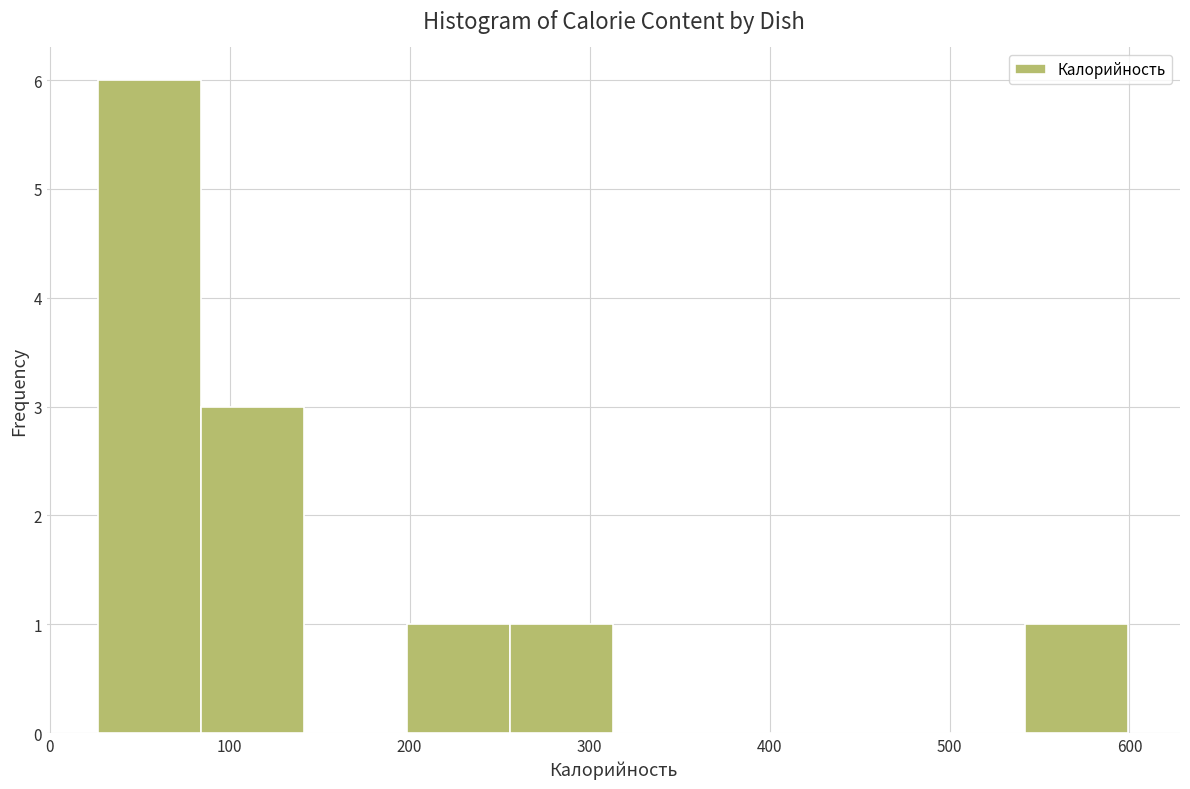

Over which range of the x-axis is the bar tallest?

30 to 80